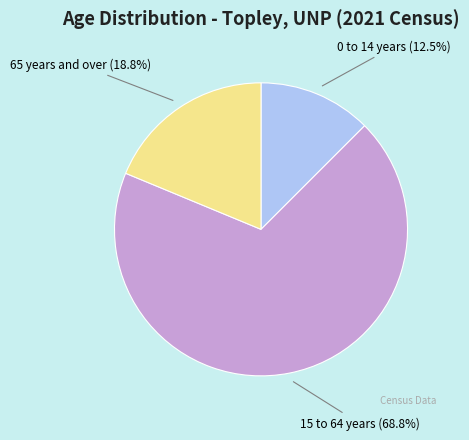

Rank the categories by value from highest to lowest.

15 to 64 years, 65 years and over, 0 to 14 years